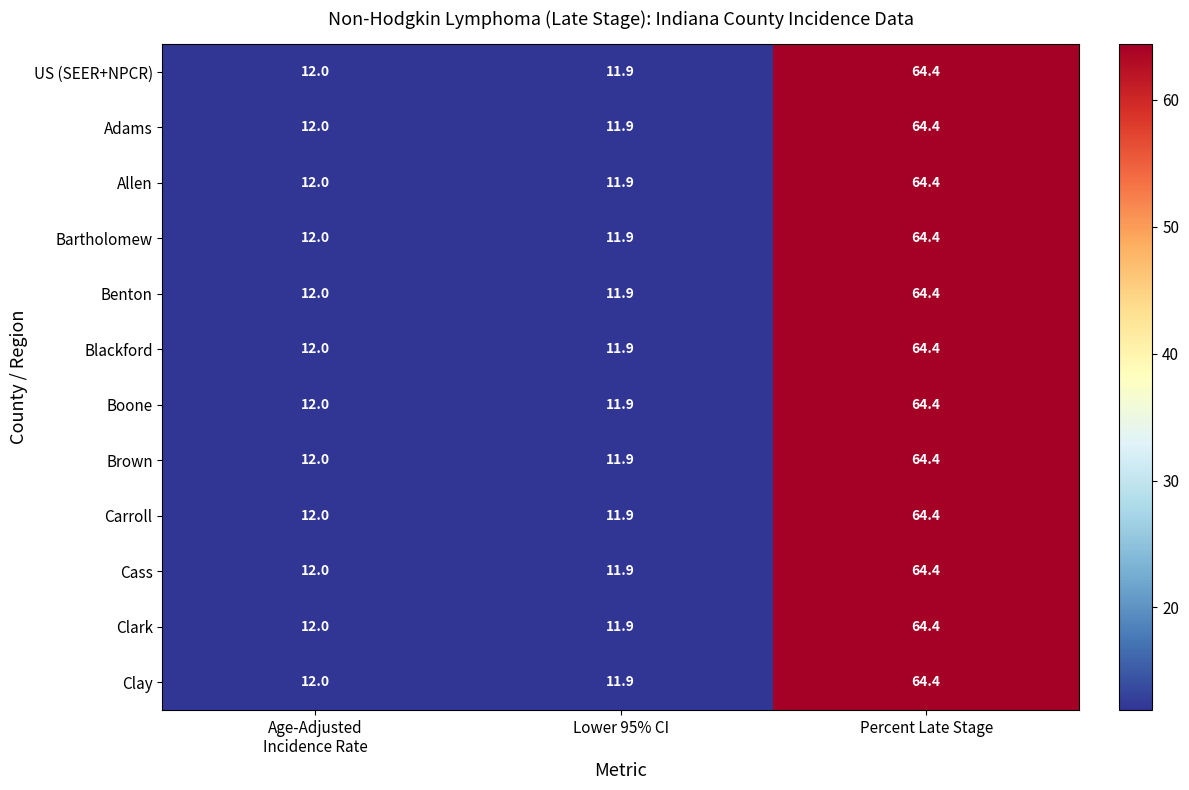

Read the Benton value at Lower 95% CI.

11.9